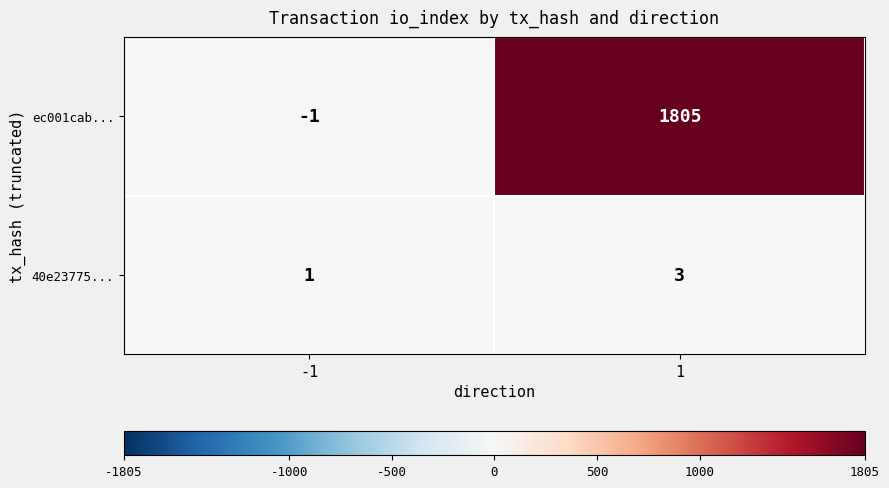

What is the spread (max minus min) of values at -1?

2